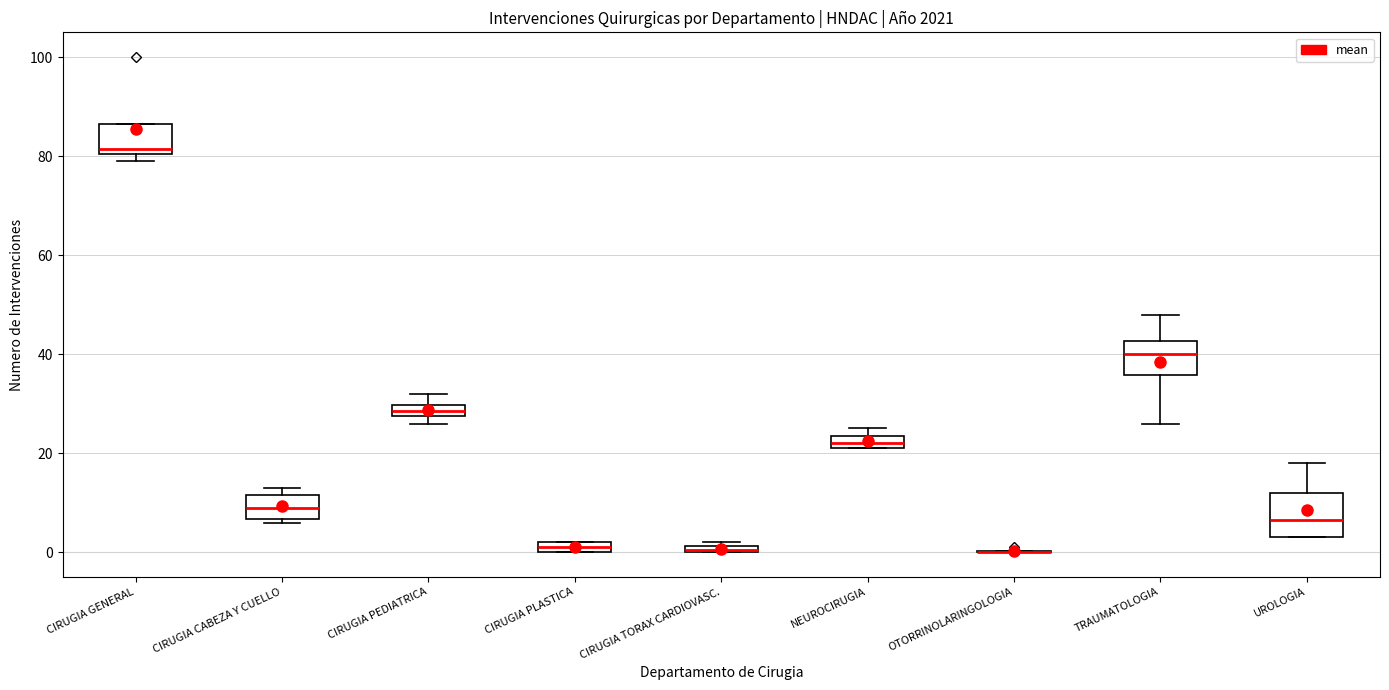

Comparing the boxes themselves (not the whiskers), which one is the tallest?

UROLOGIA